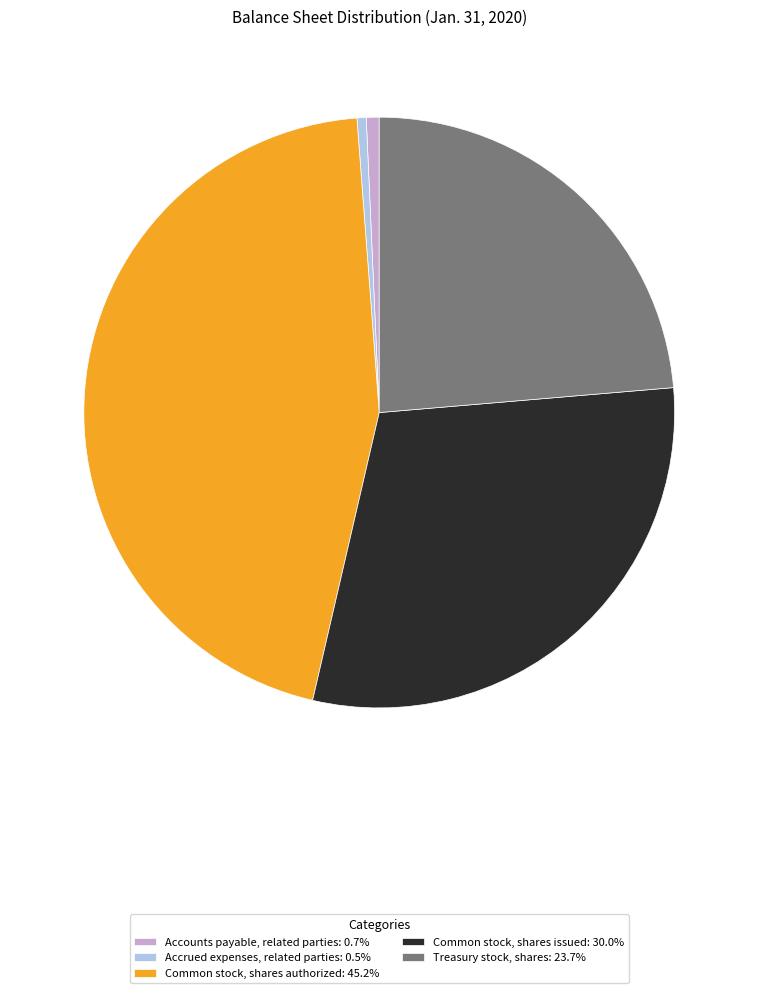

Approximately how many times larger is the value at Treasury stock, shares: 23.7% compared to Accounts payable, related parties: 0.7%?

33.7